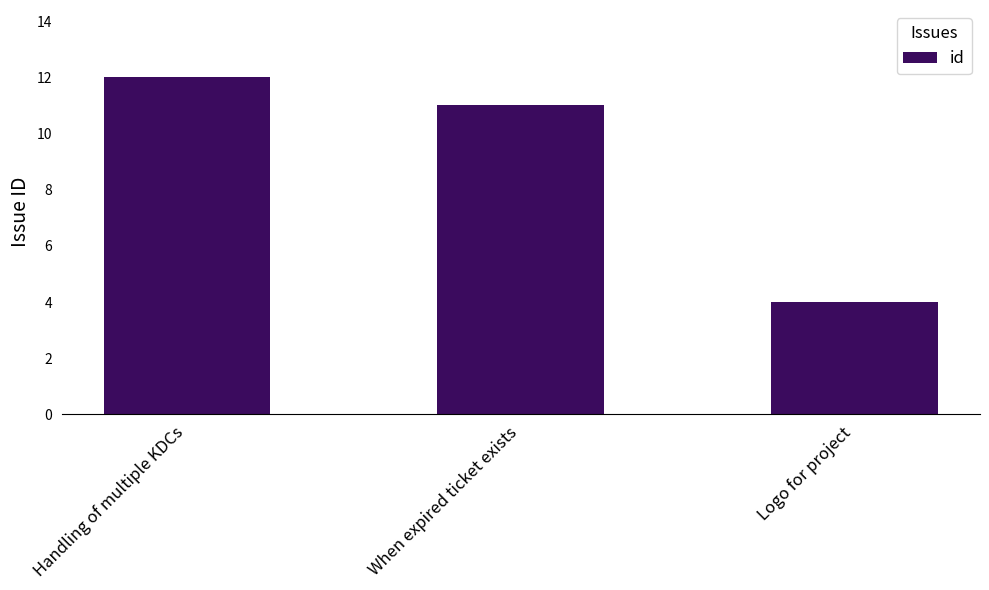

Reading left to right, list all the values displayed in this chart.

Handling of multiple KDCs=12	When expired ticket exists=11	Logo for project=4